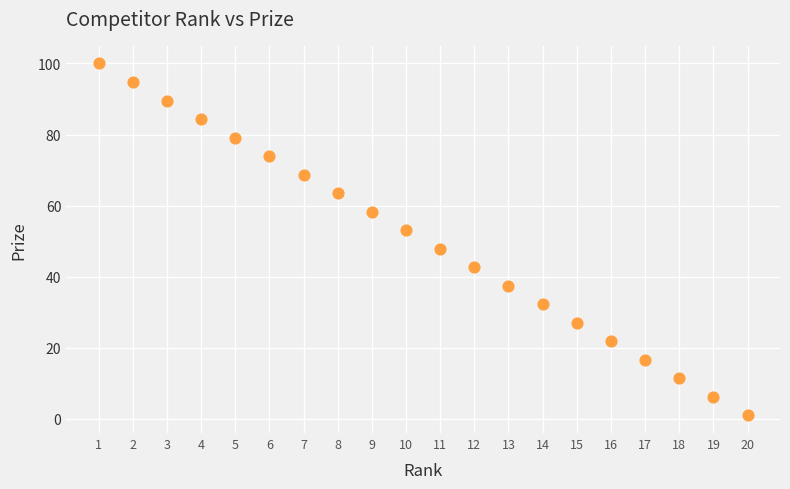

What is the range of Y values (max minus min)?

99.0